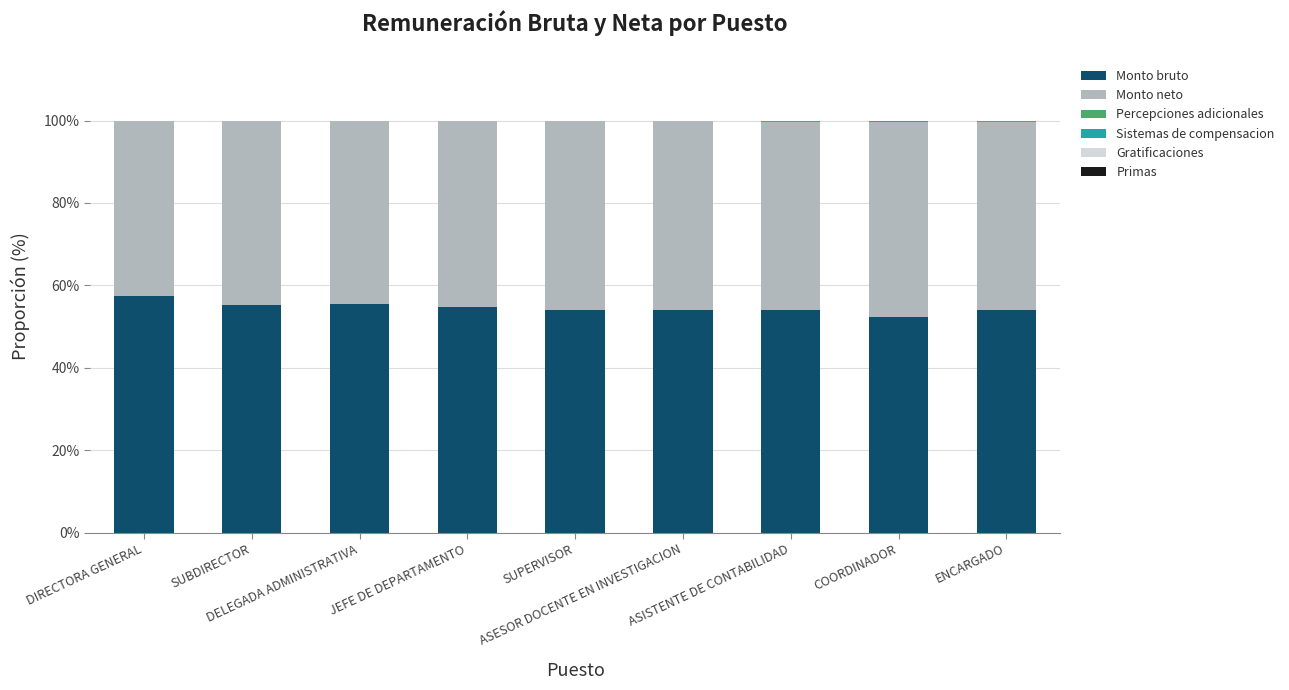

What is the maximum value for Monto bruto?

57.5